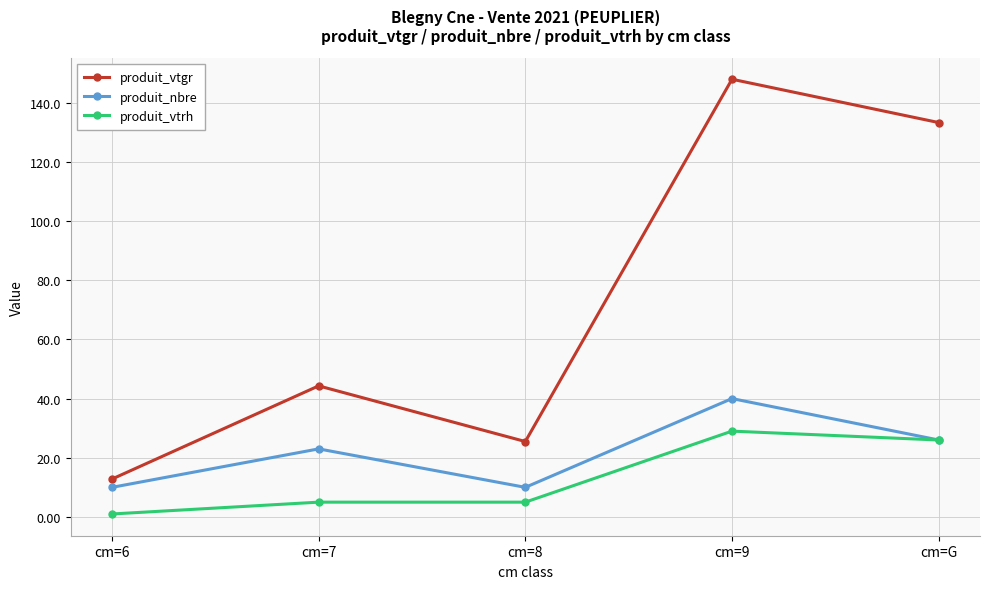

At how many categories does at least one series exceed 20?

4